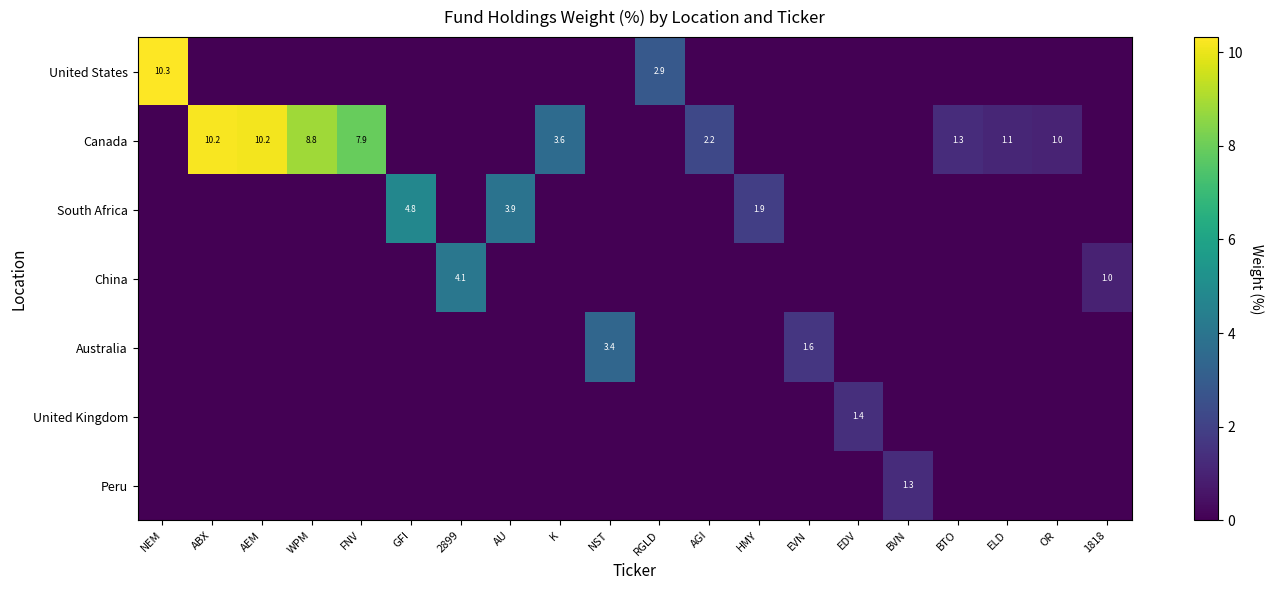

True or false: Canada has a value of 1.3 at BTO.

True